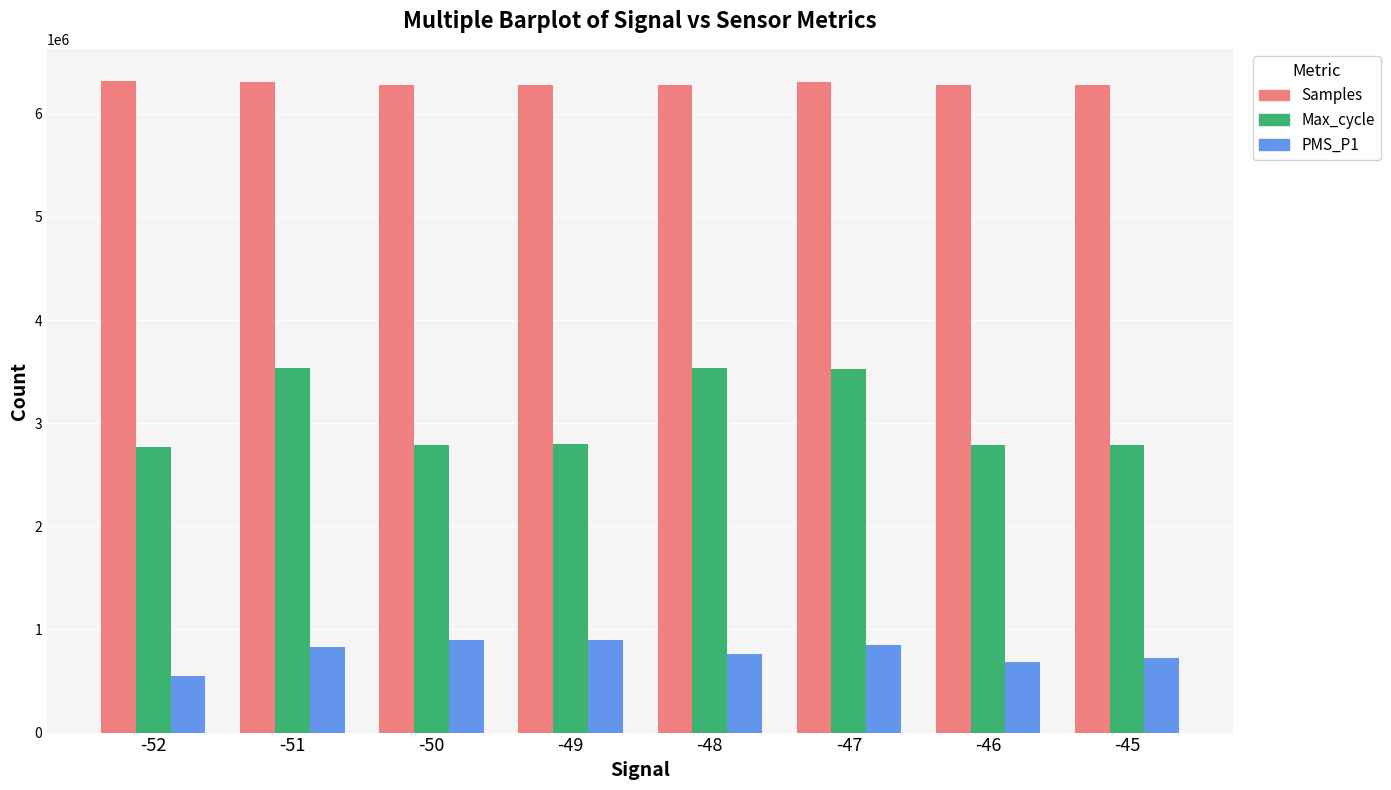

What is the difference between the maximum and minimum values in the Samples series?

35366.0